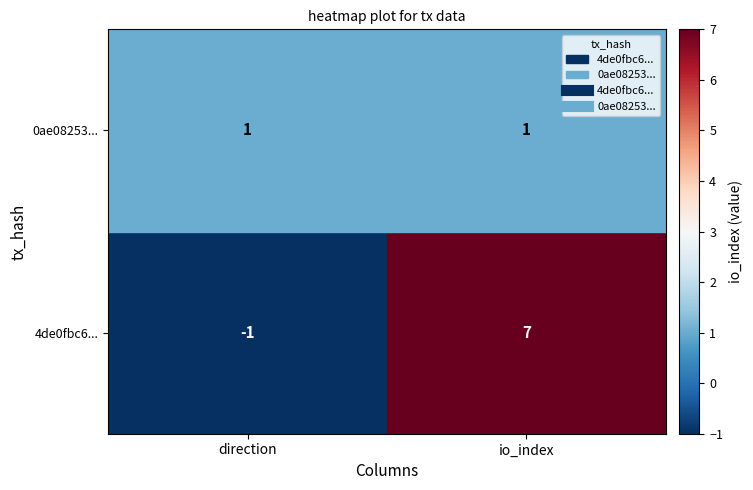

List the series in order of their overall mean, lowest first.

0ae08253..., 4de0fbc6...